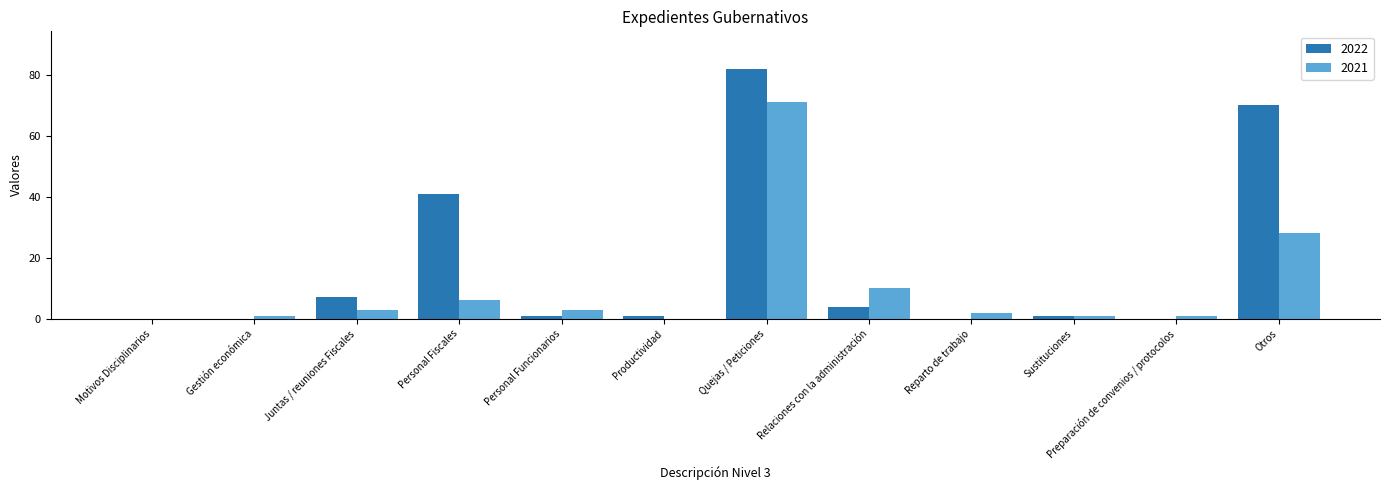

Where is 2021 nearest to the value 35?

Otros